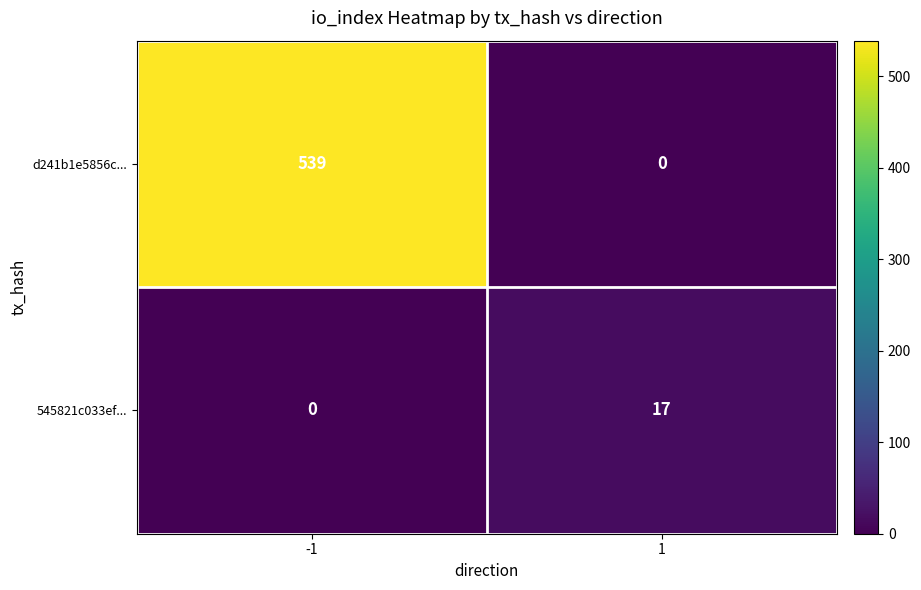

Reading left to right, list all the values displayed in this chart.

d241b1e5856c...: 539	0
545821c033ef...: 0	17